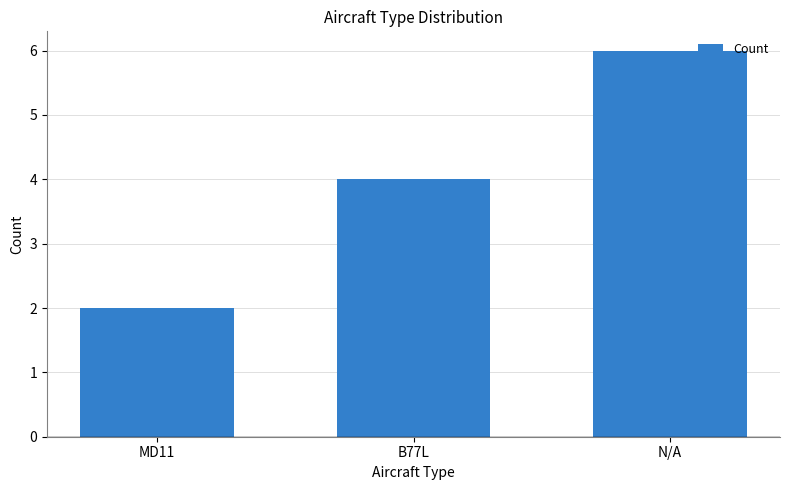

What is the maximum value shown in the chart?

6